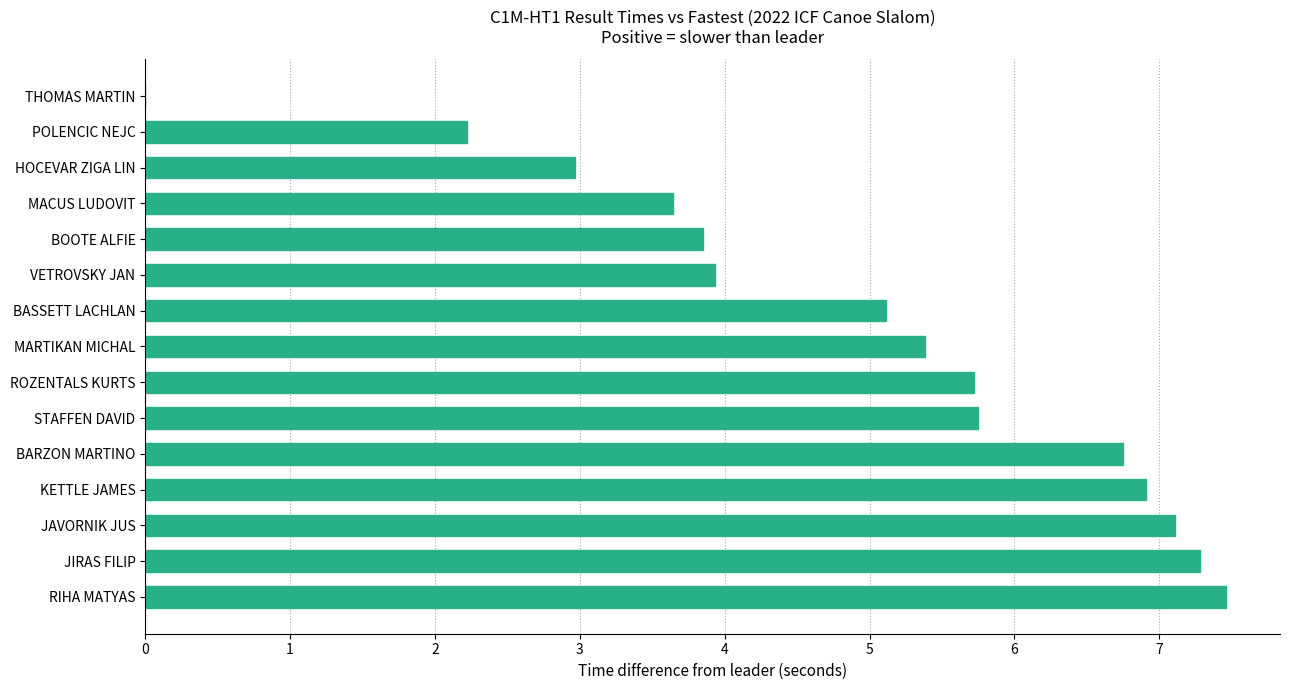

What is the greatest value displayed?

7.5